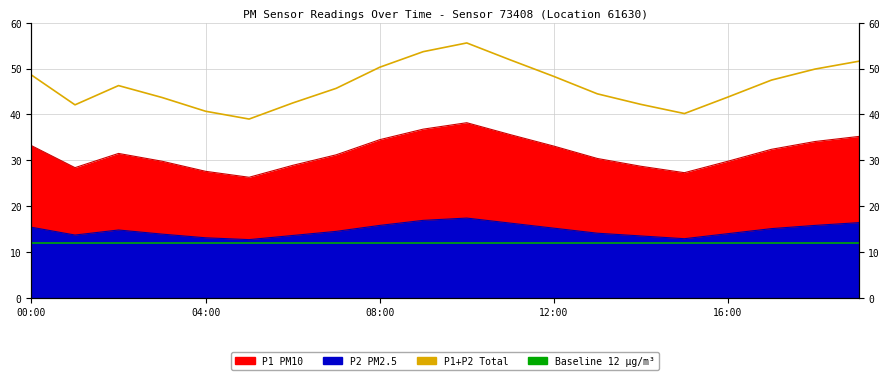

How many lines are shown in the chart?

2